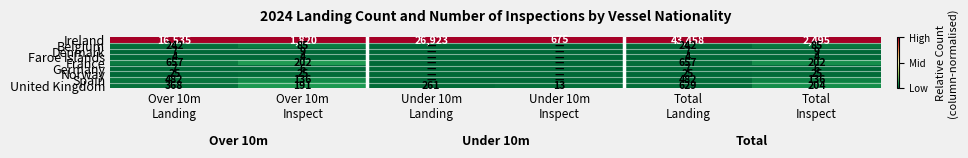

Between Over 10m
Landing and Over 10m
Inspect, which series saw the biggest shift?

Ireland